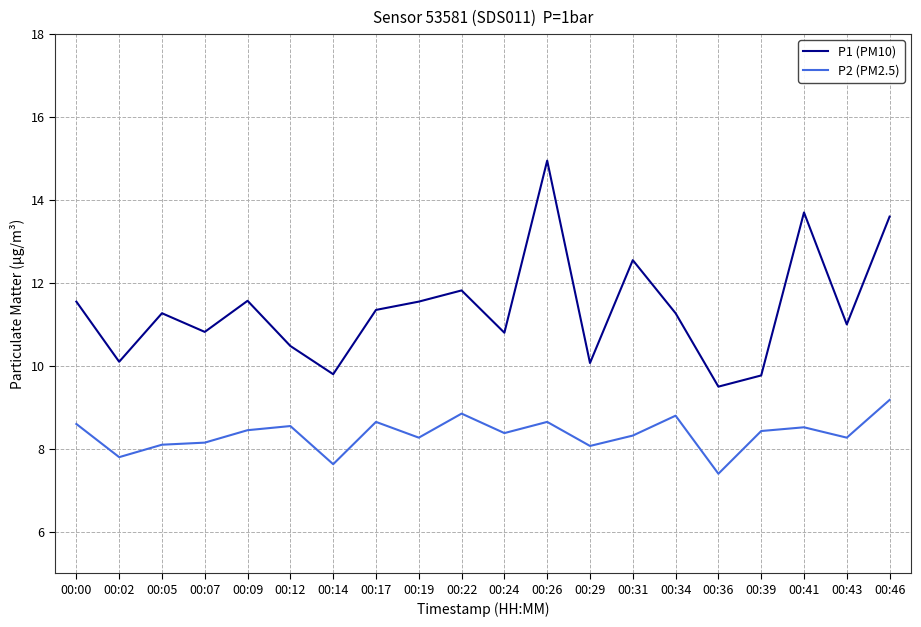

True or false: P2 (PM2.5) has a value of 7.8 at 00:02.

True